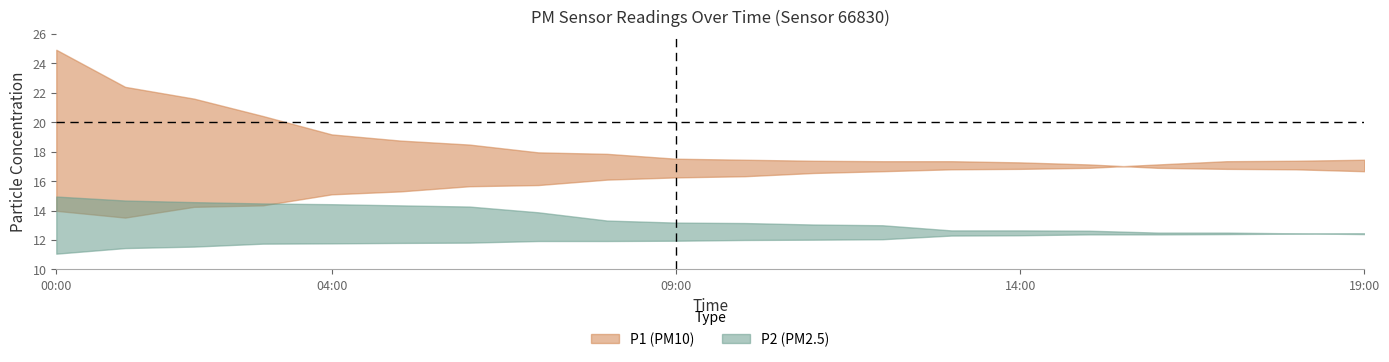

At which label is P1_upper closest to 20?

03:00